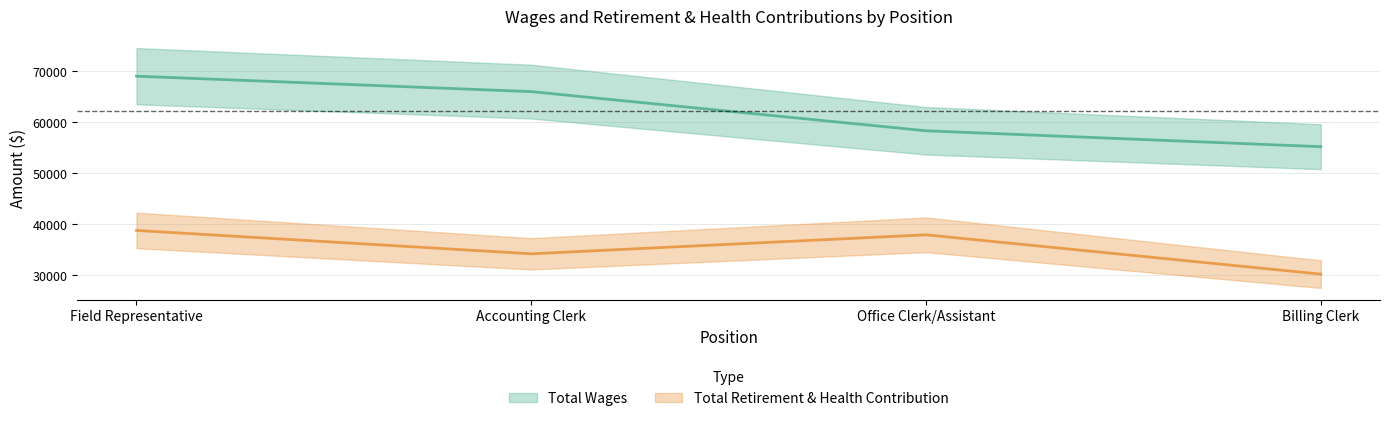

At which label does Total Wages reach its minimum?

Billing Clerk